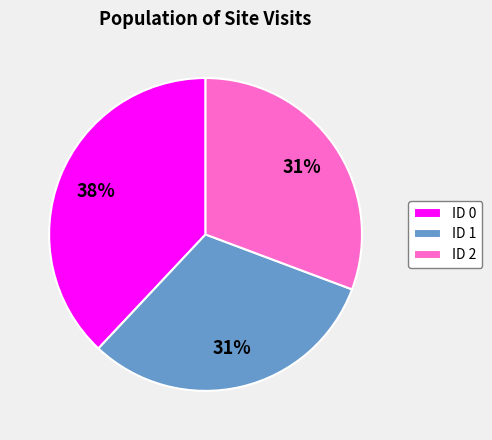

Is there any slice that represents more than half of the pie?

No